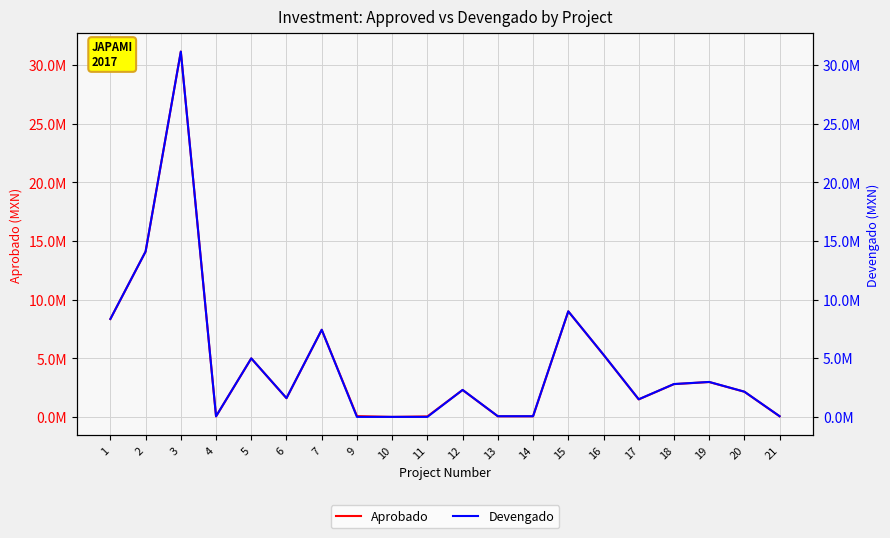

List the series in order of their overall mean, lowest first.

Devengado, Aprobado